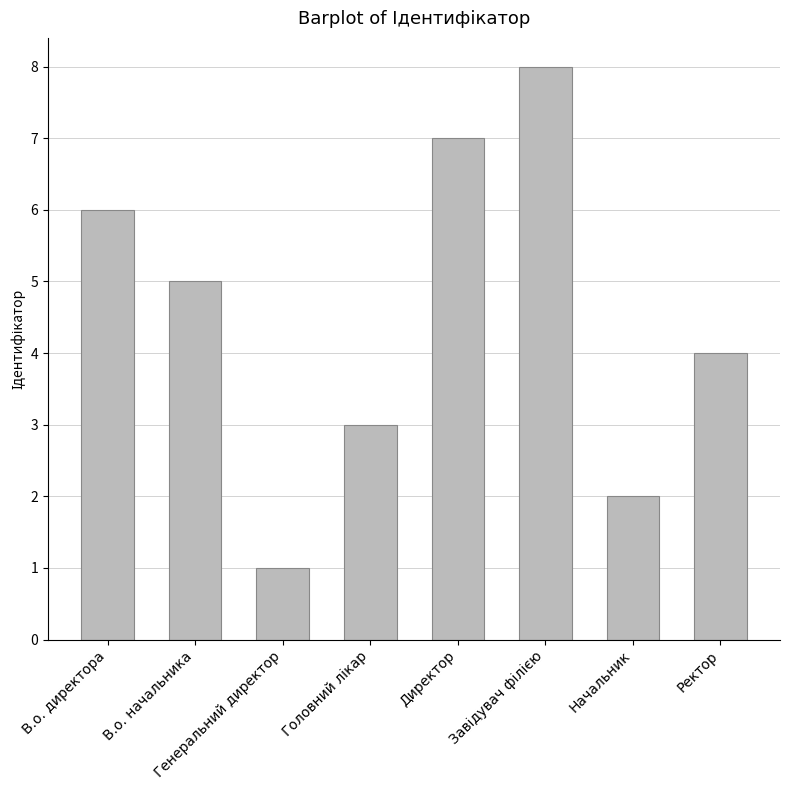

What position from the left is Начальник?

7